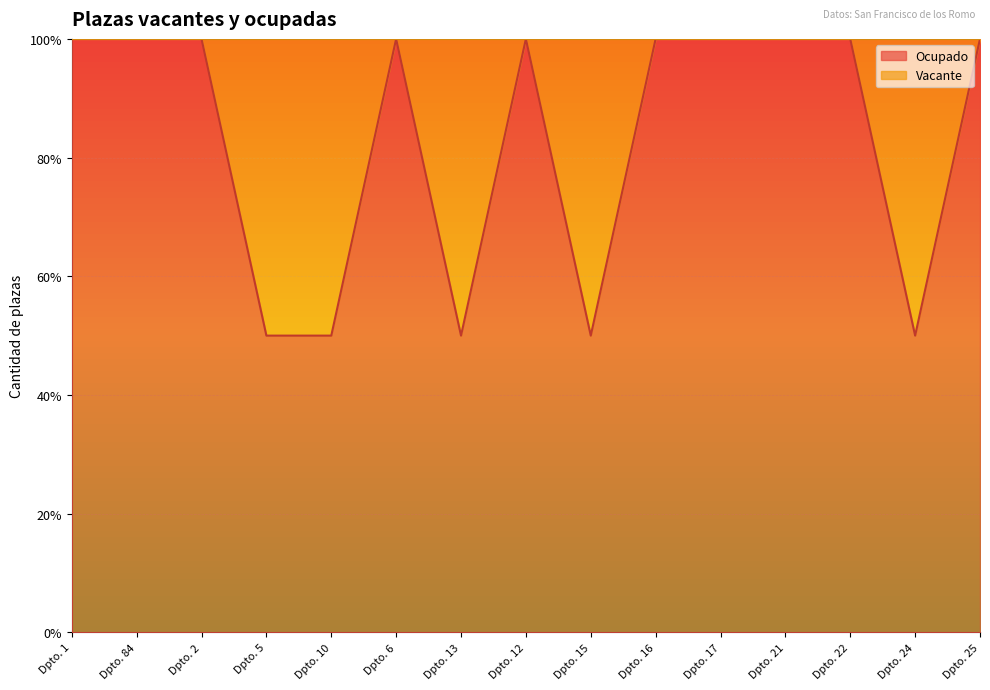

What is the label of the 4th point from the right?

Dpto. 21